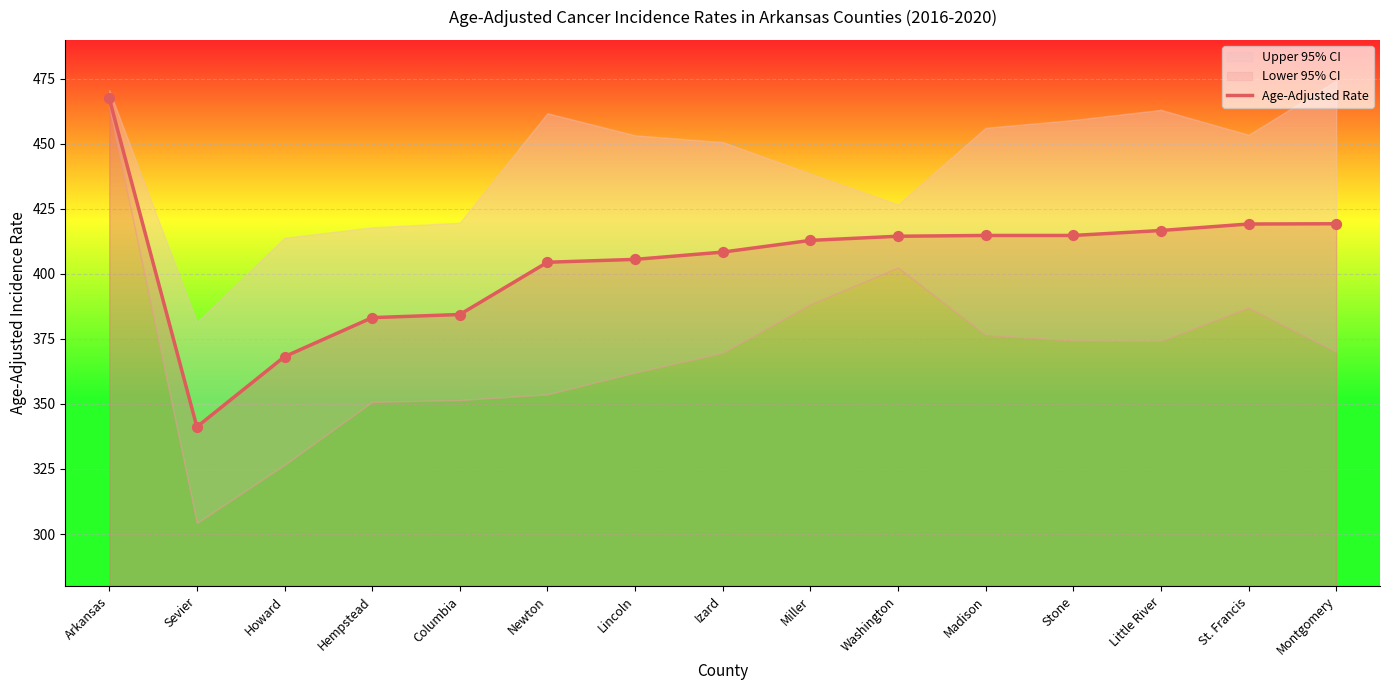

Between Washington and Montgomery, which is larger?

Montgomery